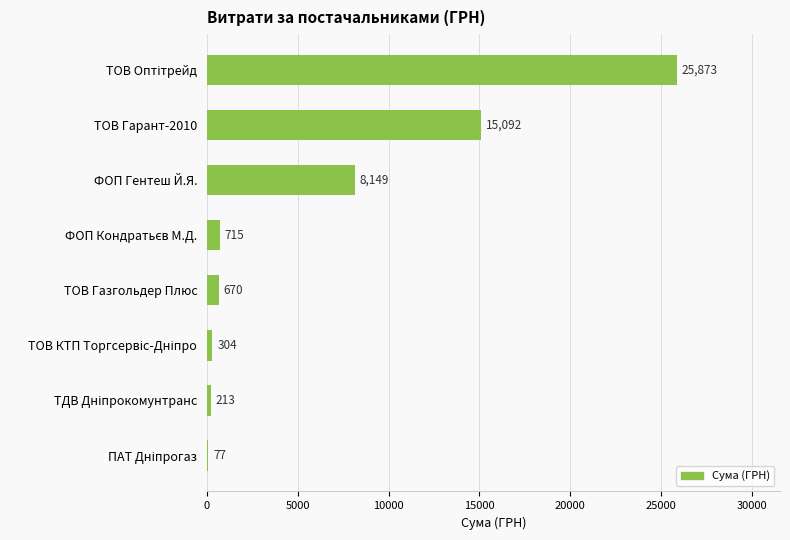

Where is the data nearest to the value 12975?

ТОВ Гарант-2010